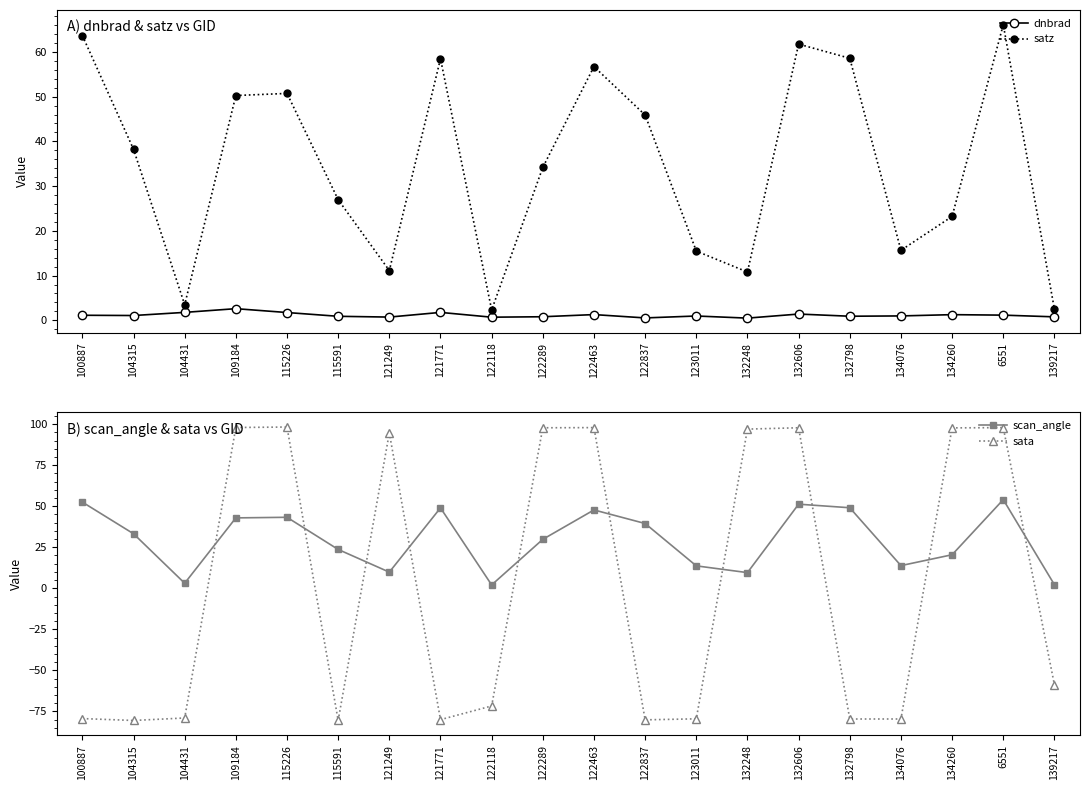

At which label does scan_angle first exceed 33?

100887